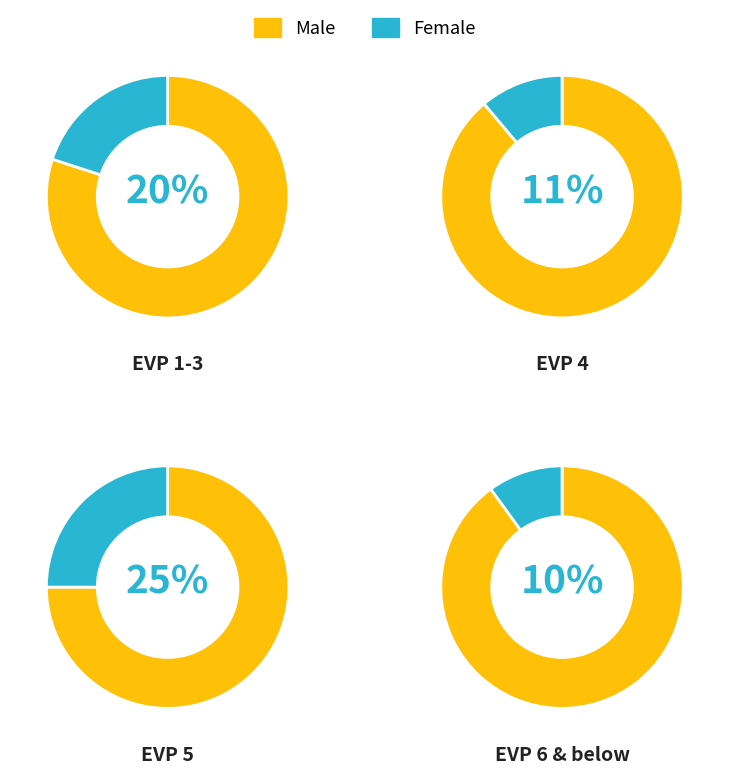

Count the number of slices in the pie.

4